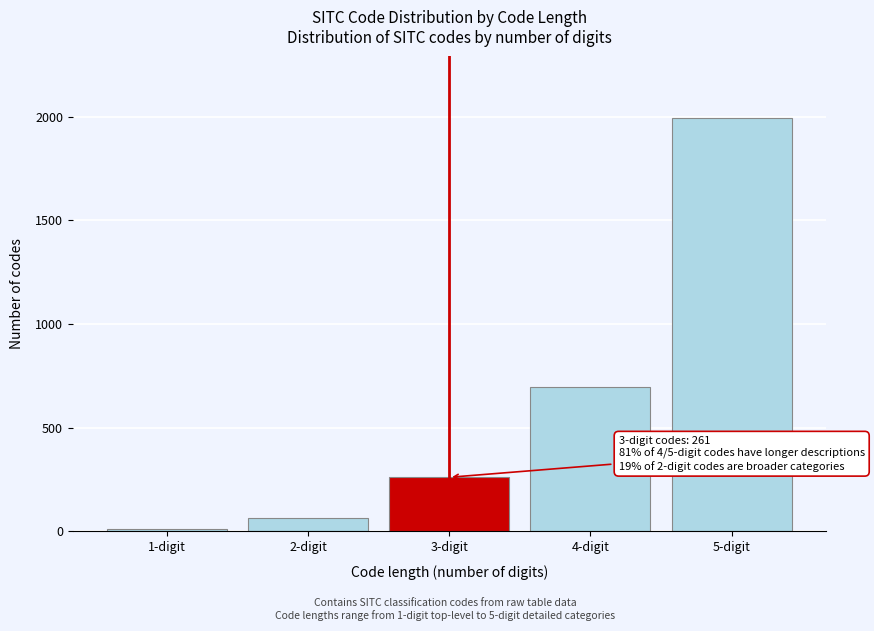

Reading left to right, list all the values displayed in this chart.

10	67	261	695	1991